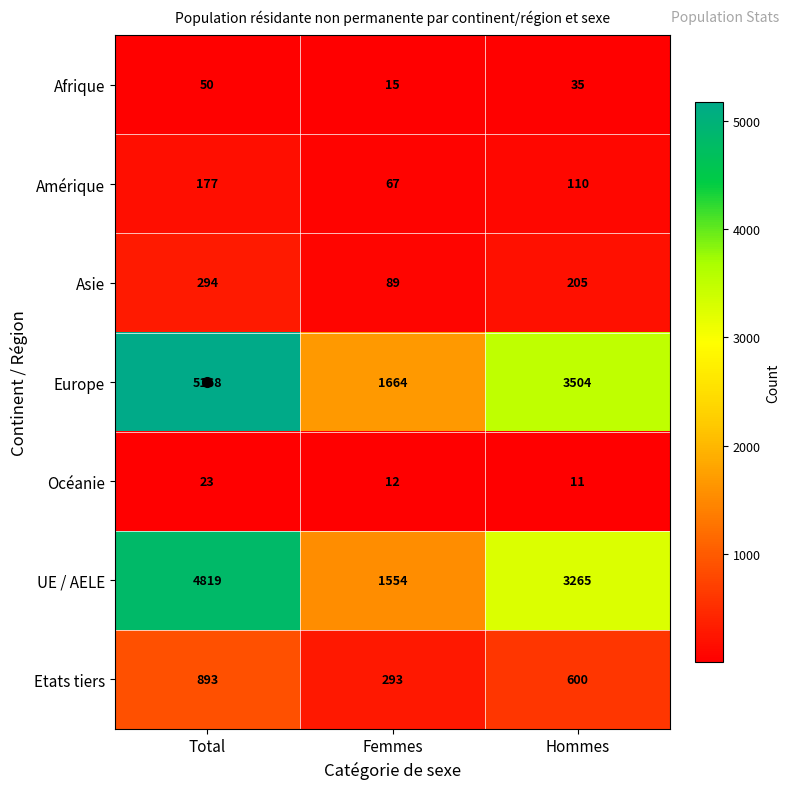

Which series changed the most between Total and Hommes?

Europe